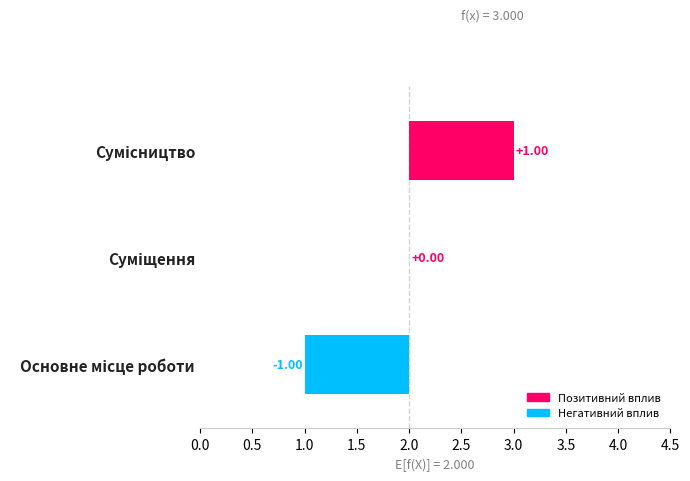

Are the bars horizontal?

Yes